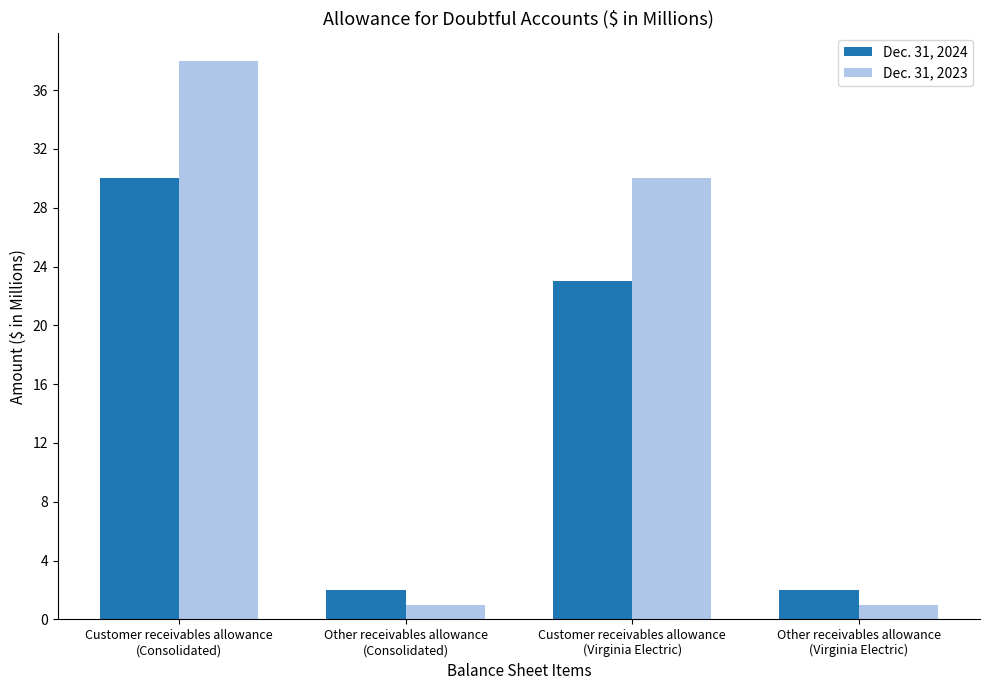

Reading left to right, transcribe all the data shown in this chart.

Dec. 31, 2024: 30	2	23	2
Dec. 31, 2023: 38	1	30	1